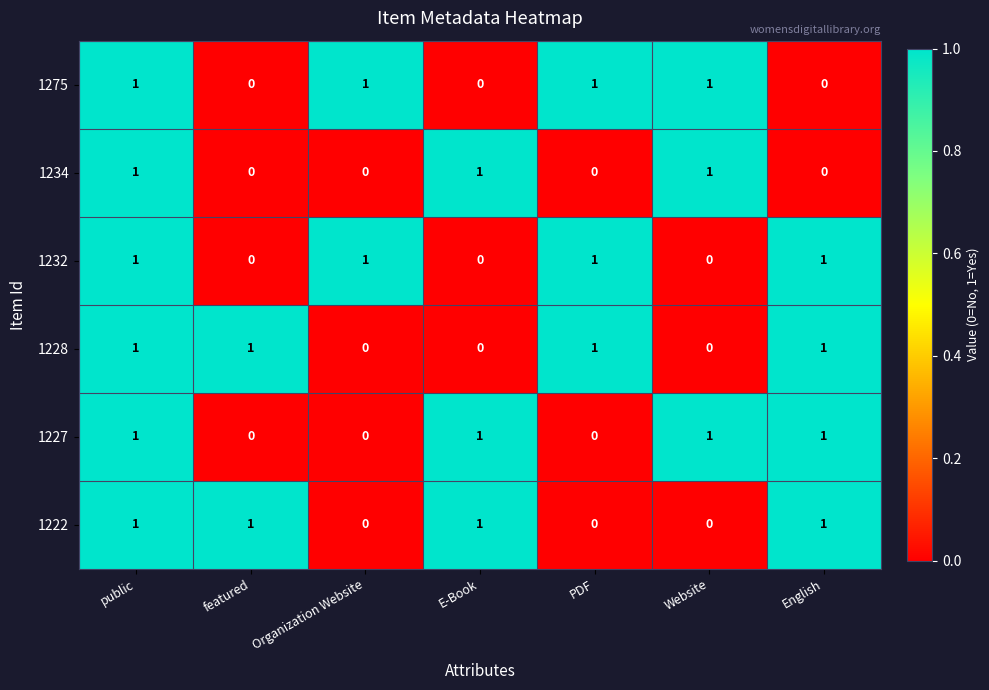

At how many categories does at least one series exceed 0?

7